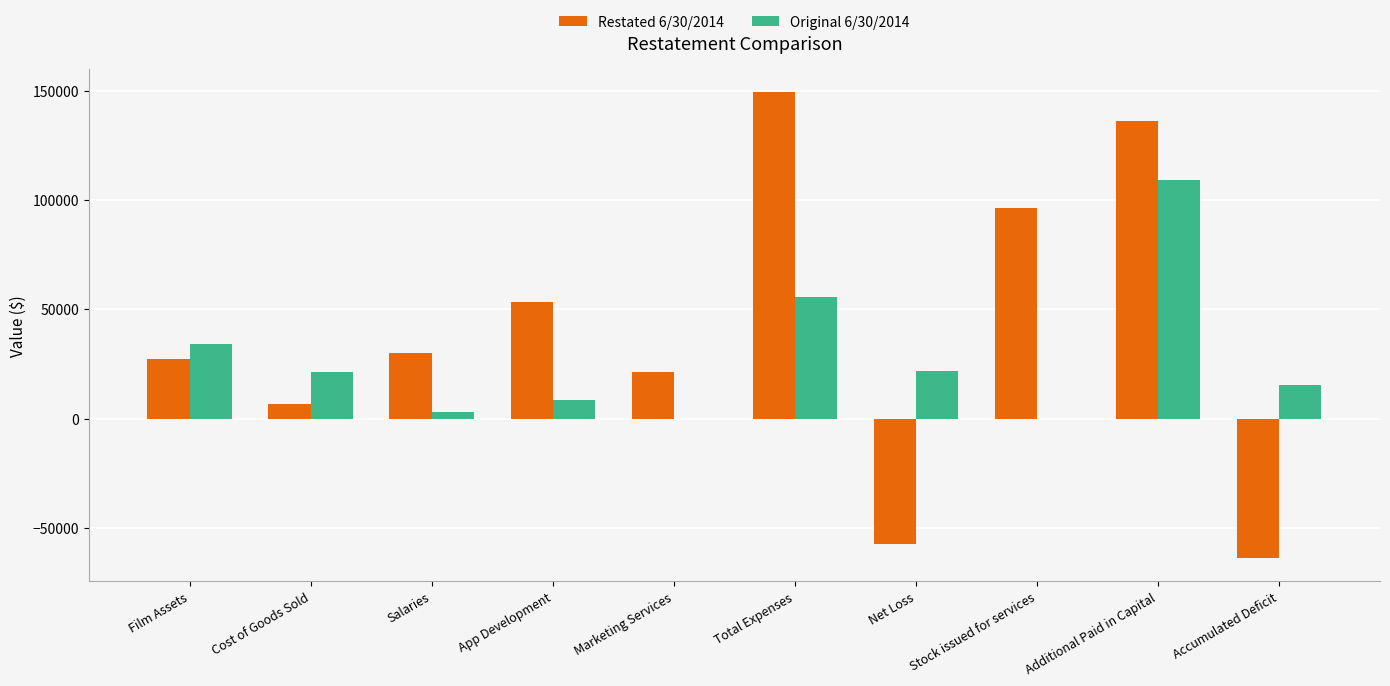

At which label does Restated 6/30/2014 reach its peak?

Total Expenses